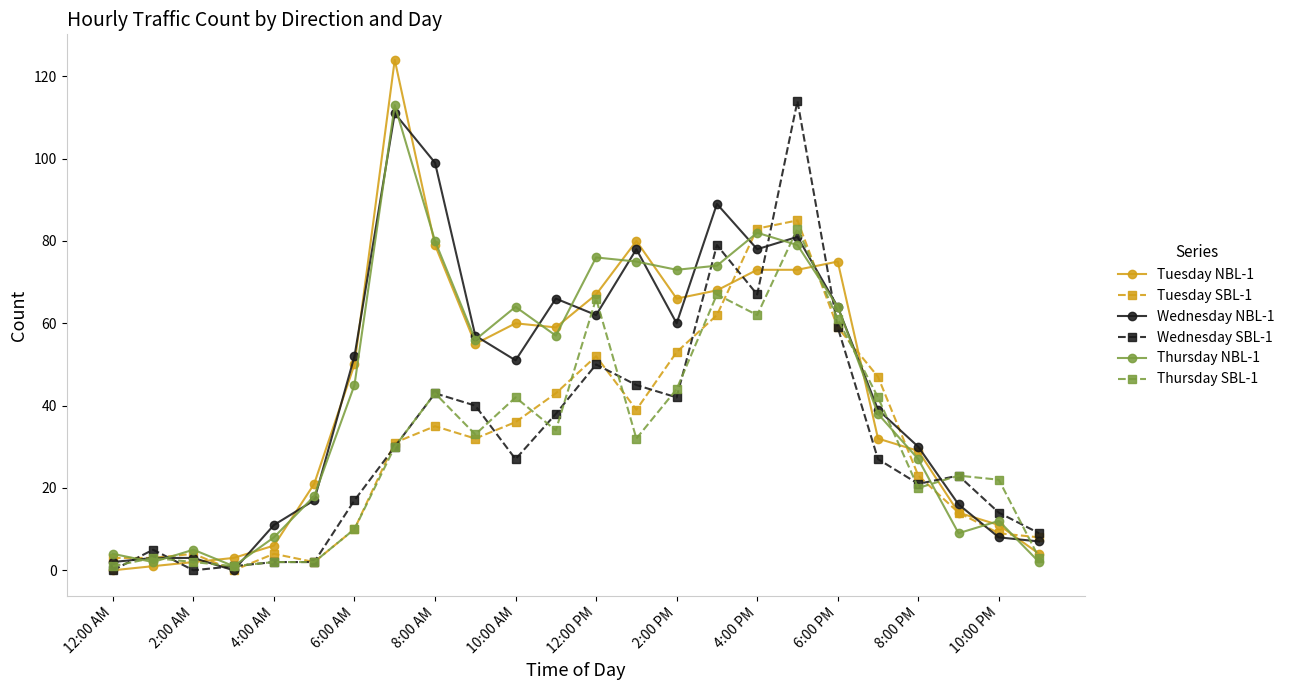

What is the greatest value displayed?

124